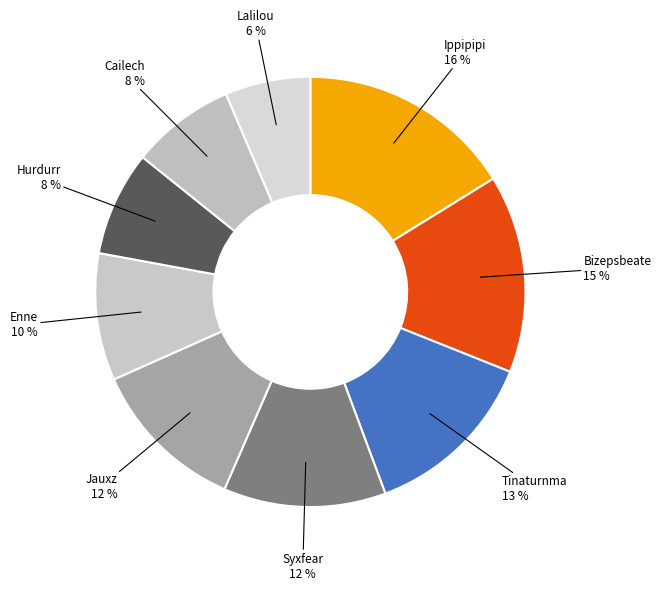

Which has a higher value, Bizepsbeate or Jauxz?

Bizepsbeate